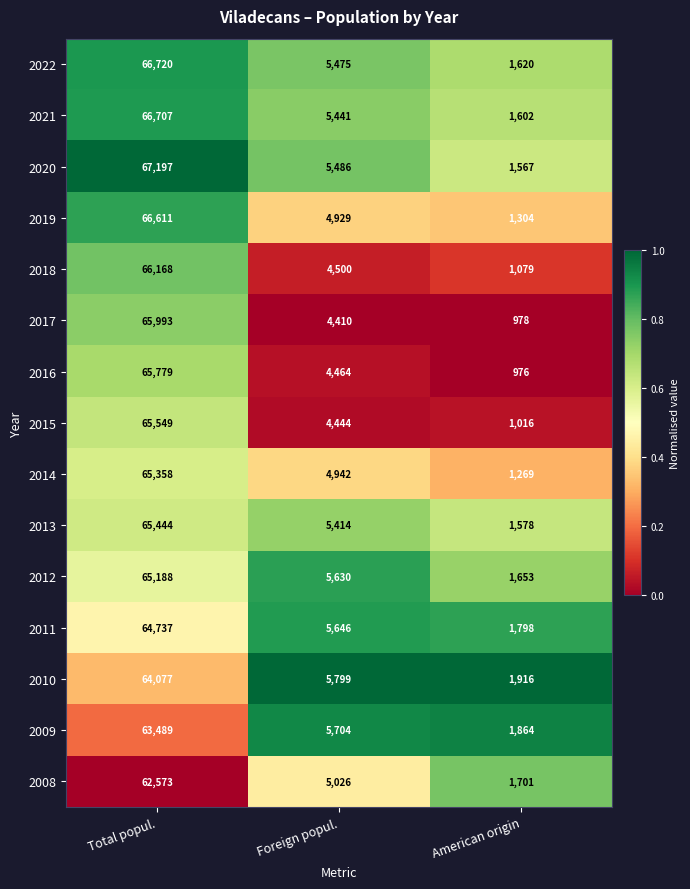

How many values in the 2019 series are below 4929?

1